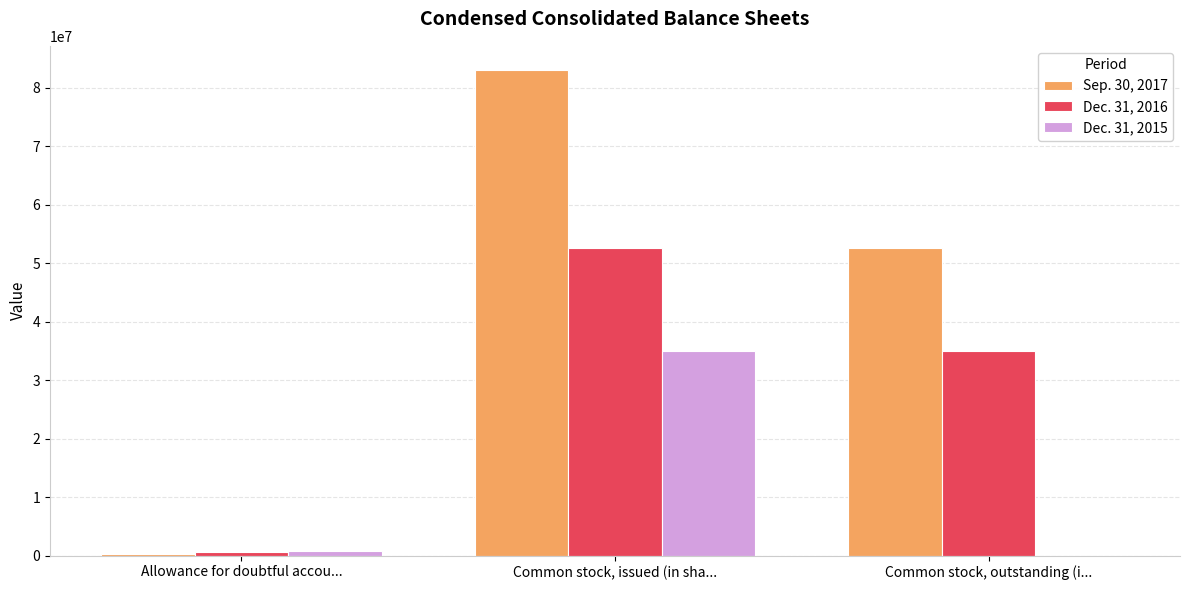

What is the spread (max minus min) of values at Common stock, outstanding (i...?

52627652